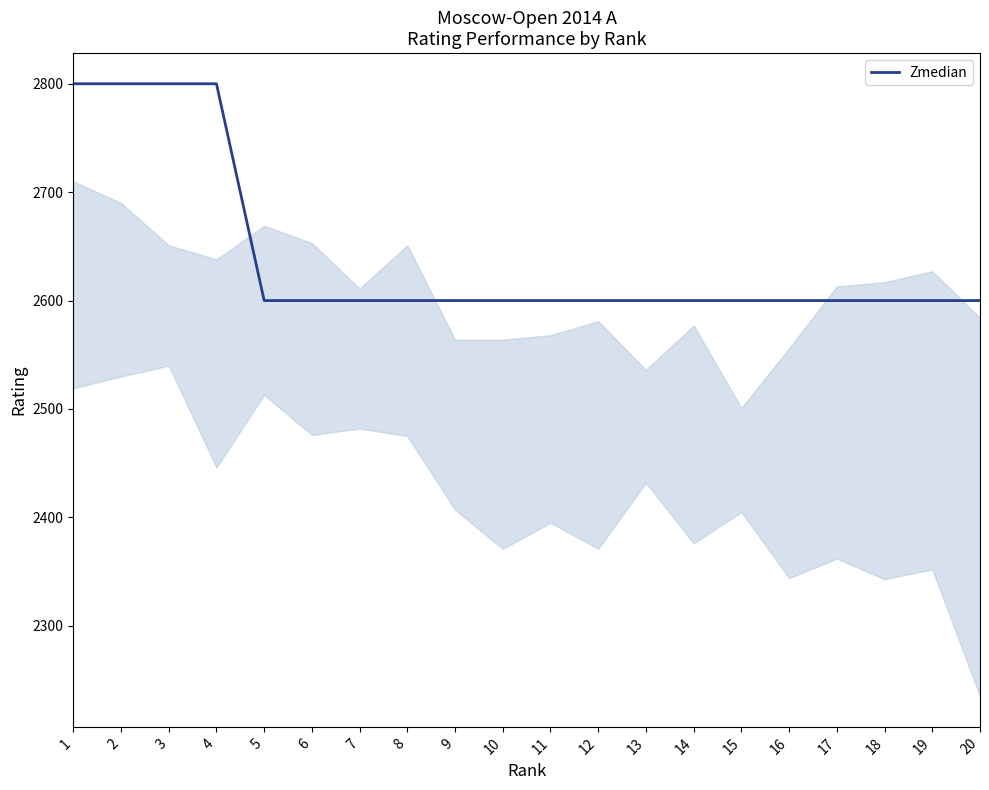

Is it true that the value at 1 is 963?

False